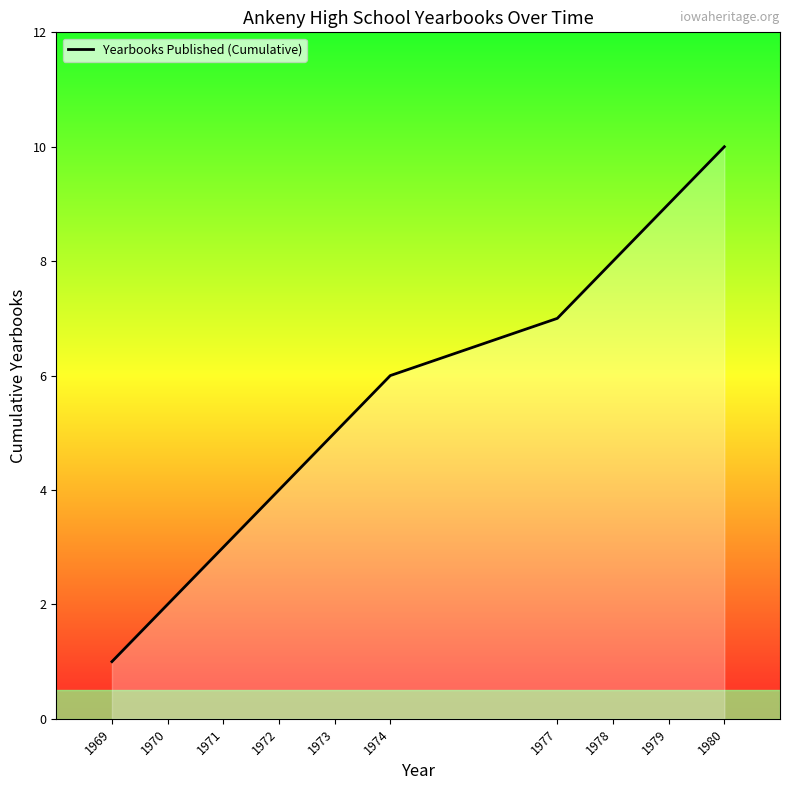

Which category has the lowest value across all series?

1969